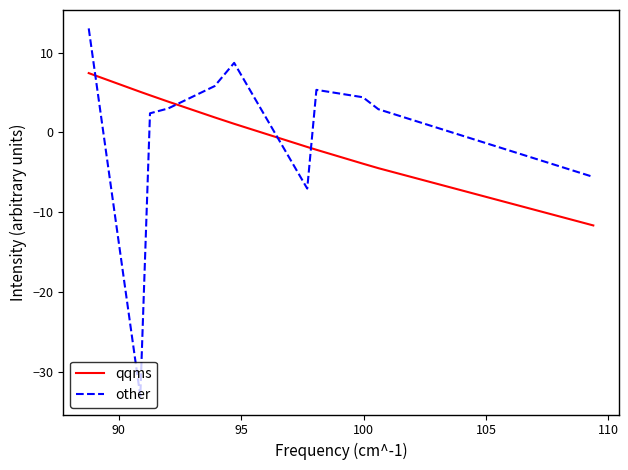

What is the minimum value for other?

-33.1